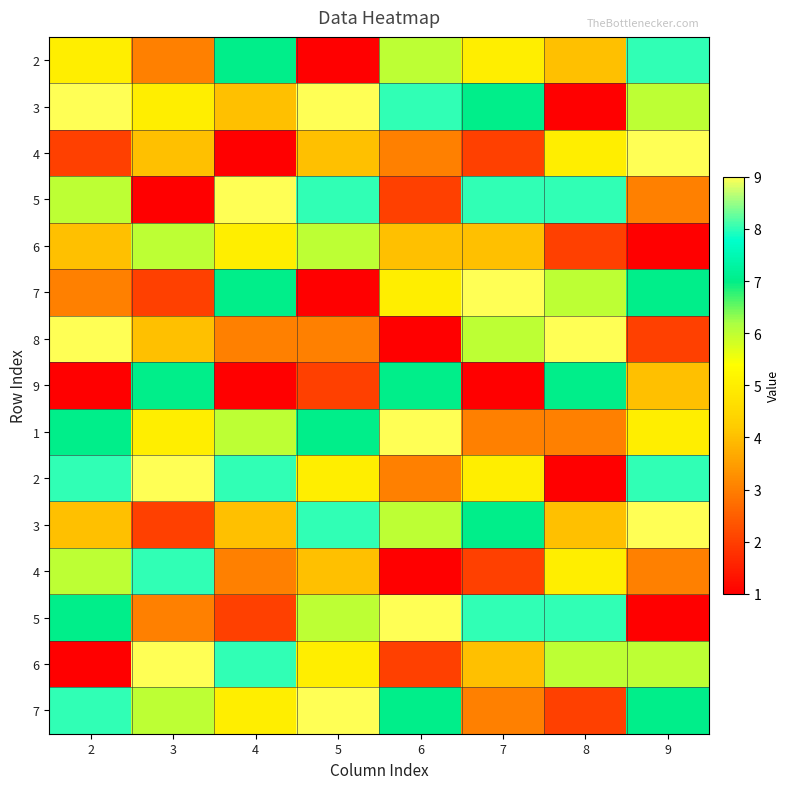

At how many categories does at least one series exceed 5?

8